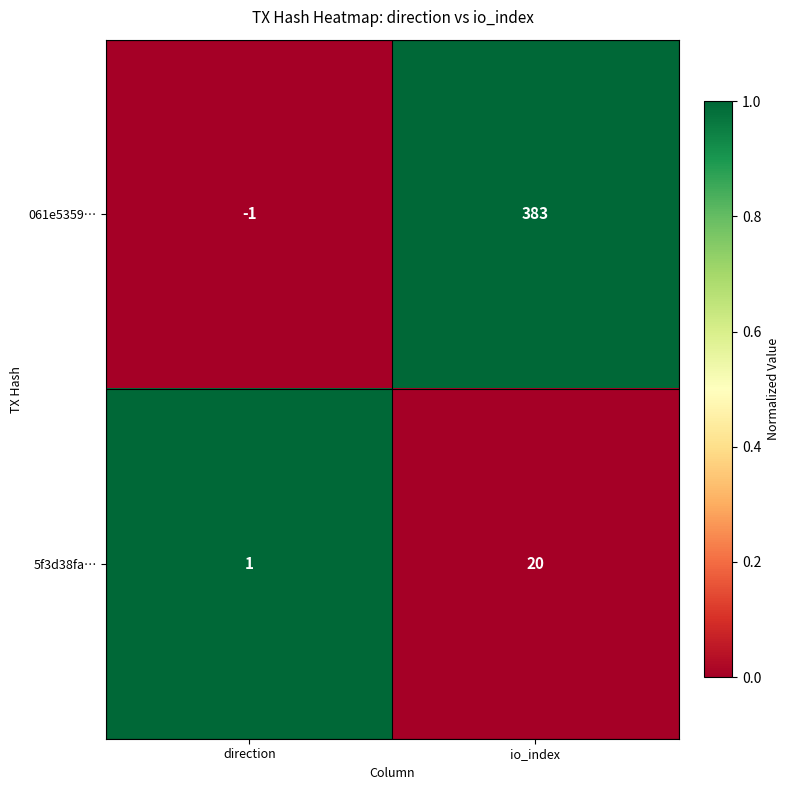

What is the difference between the maximum and minimum values in the 061e5359… series?

384